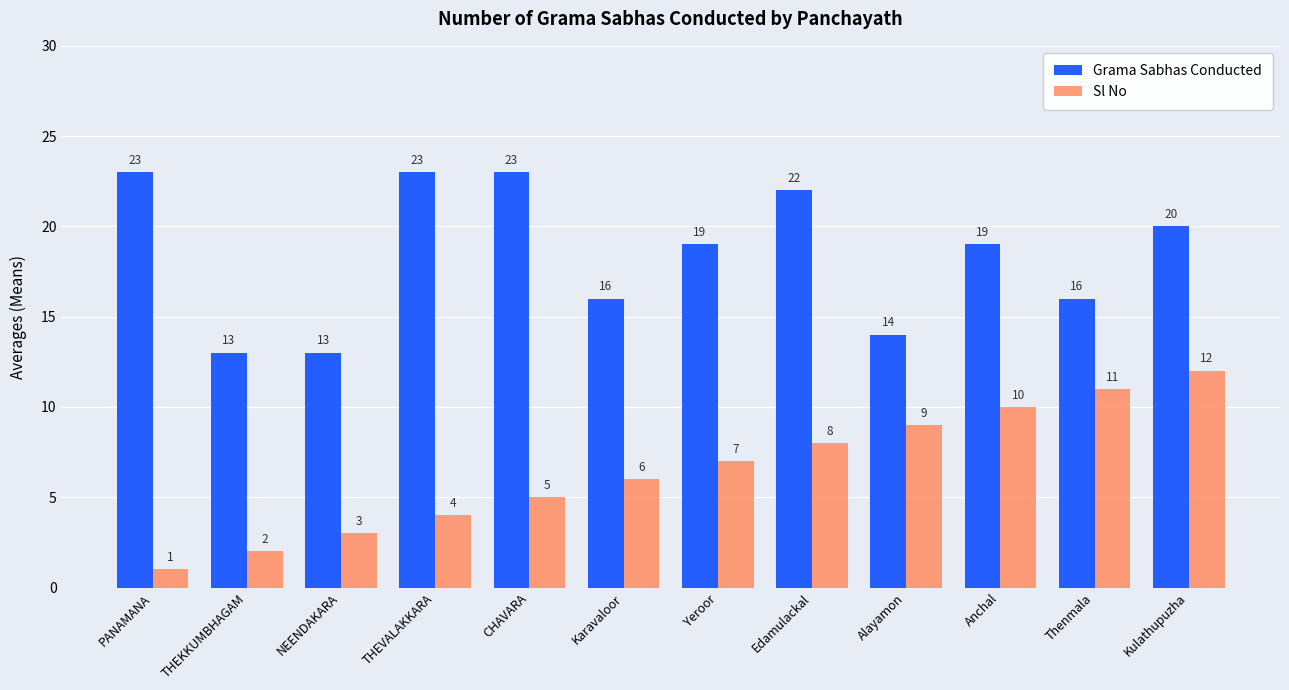

What is the smallest value displayed?

1